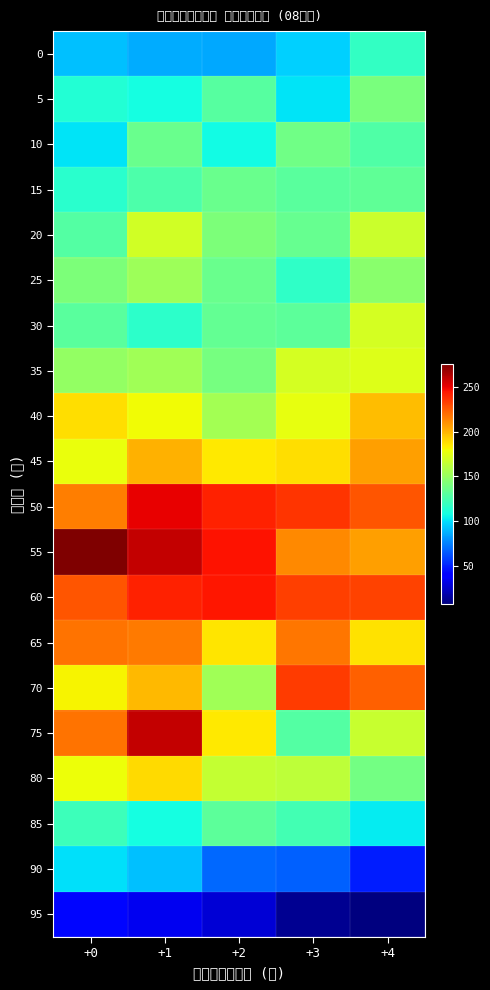

Between +0 and +4, which series saw the biggest shift?

55